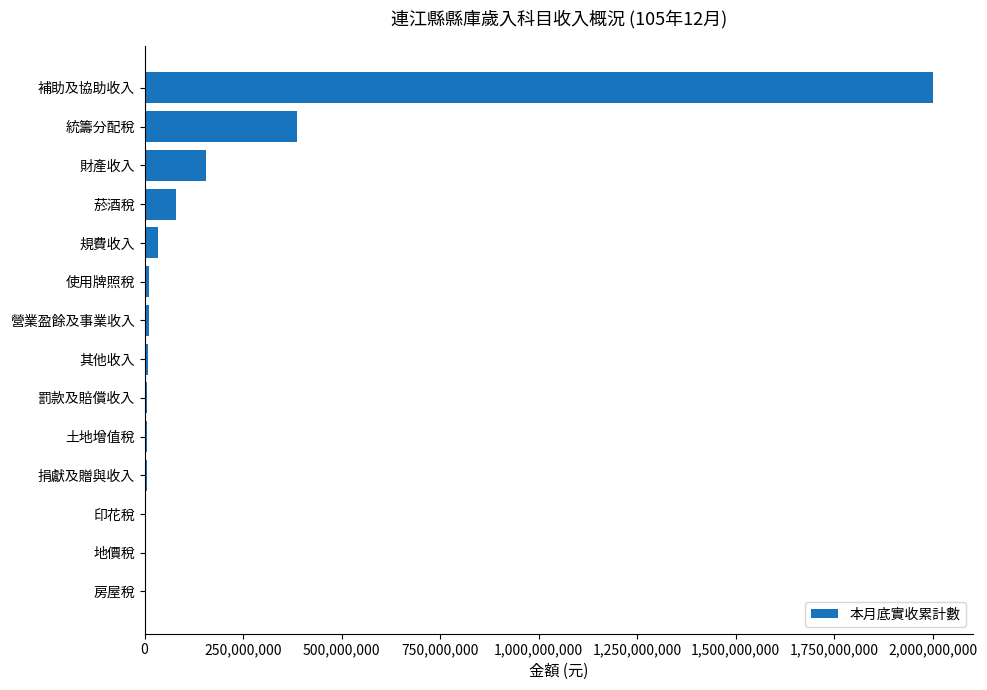

Which category has the highest value across all series?

補助及協助收入